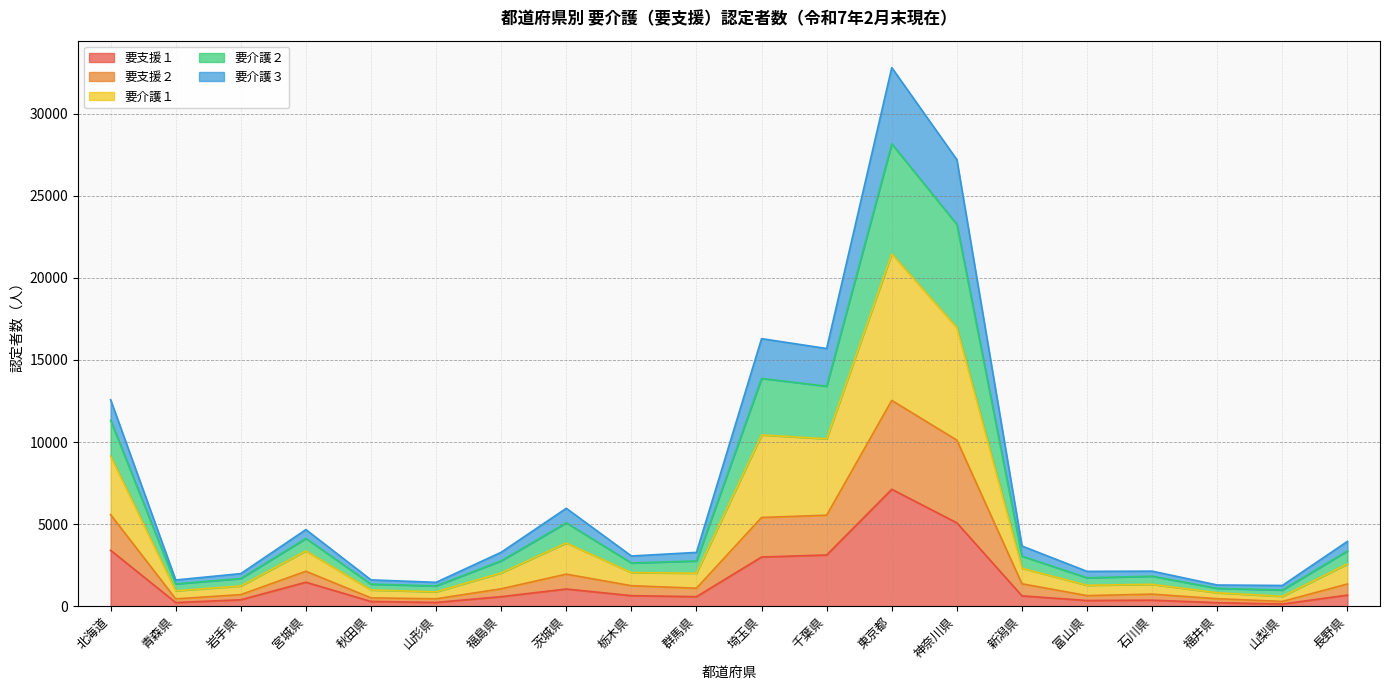

True or false: 要介護２ and 要介護３ cross at least once.

False